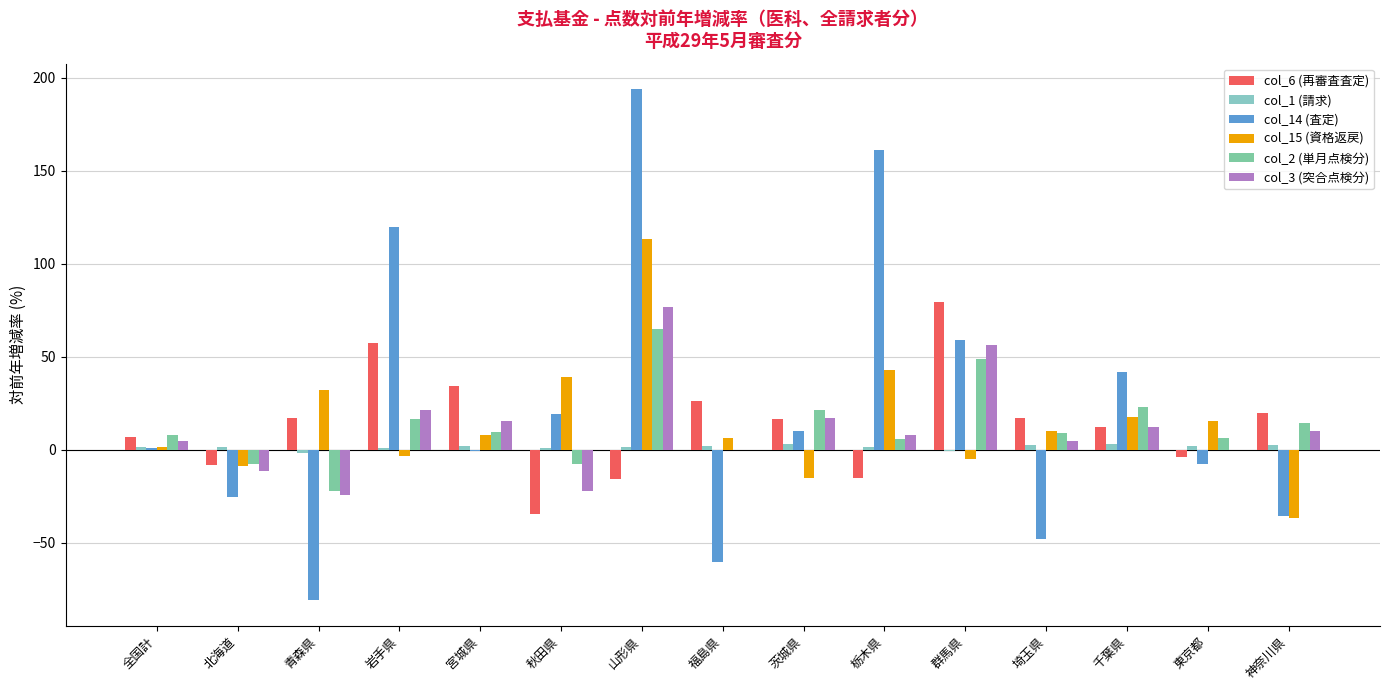

Count the number of categories in the chart.

15